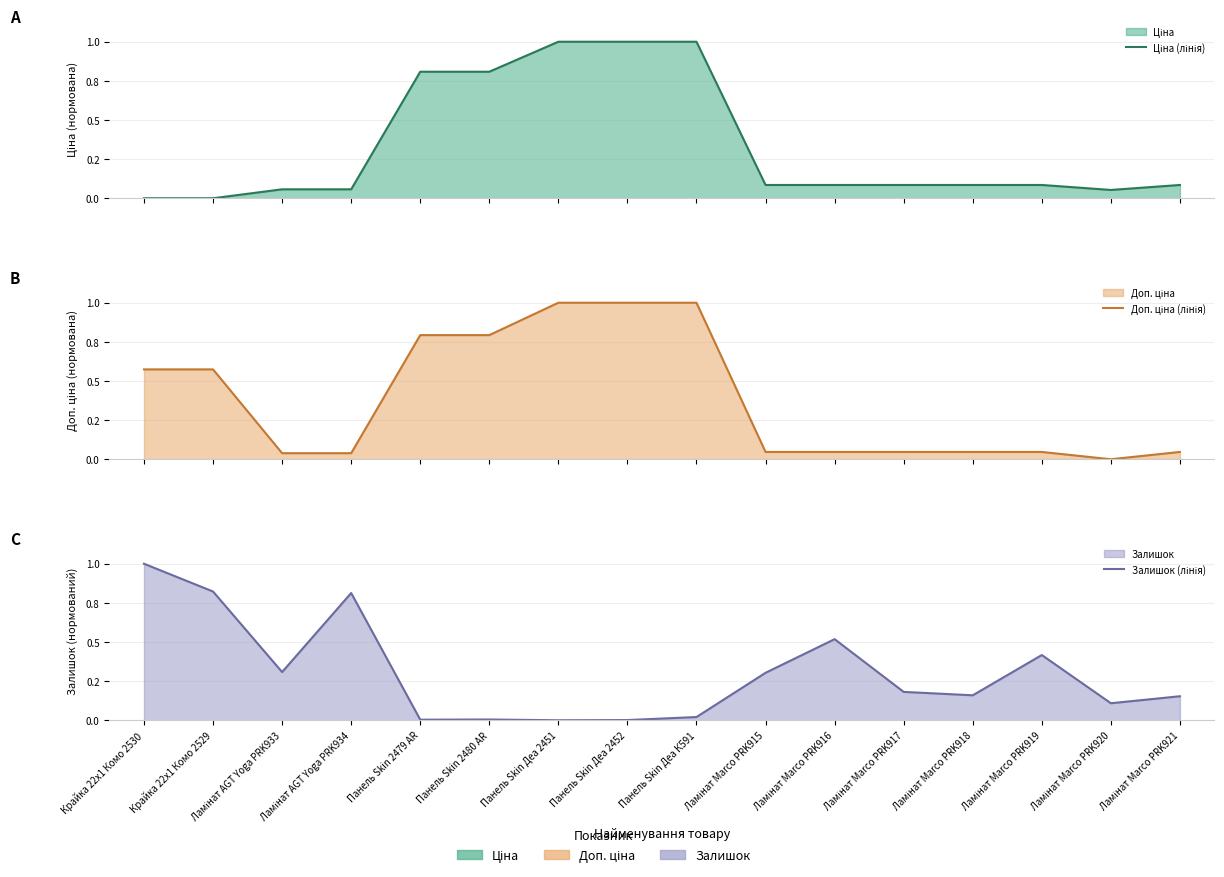

Which series changed the most between Панель Skin Деа К591 and Ламінат Marco PRK917?

Доп. ціна (лінія)